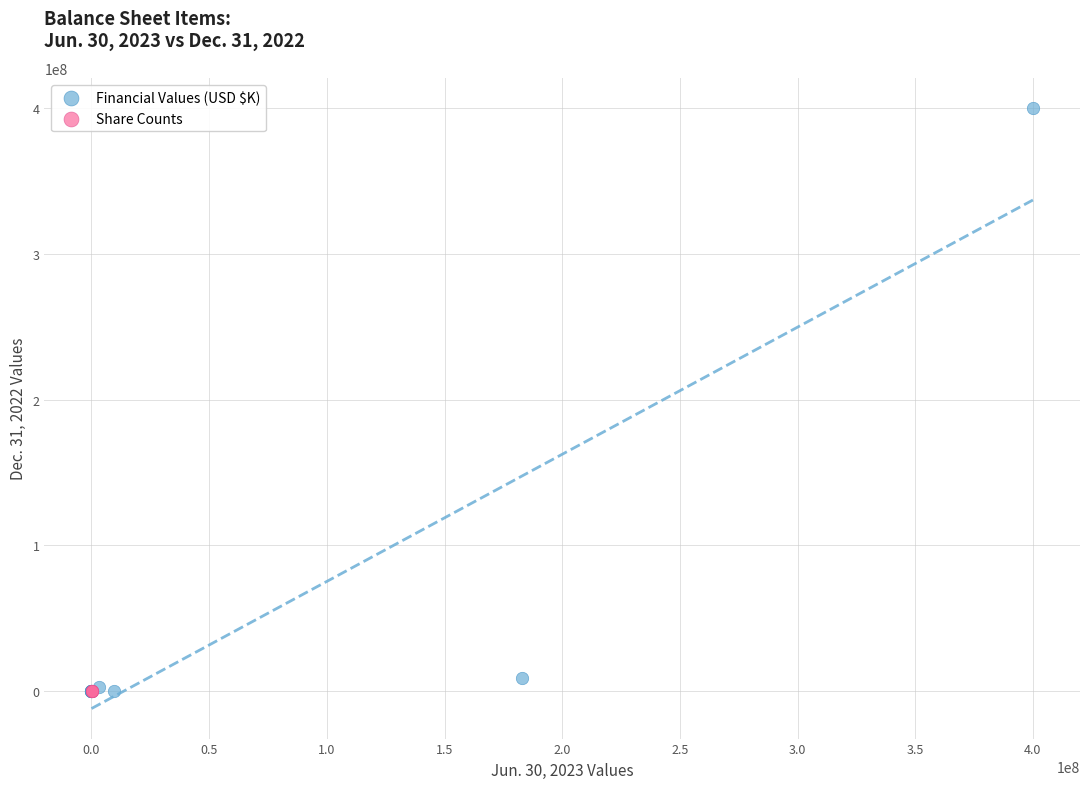

Which series has the widest spread of Y values?

Financial Values (USD $K)